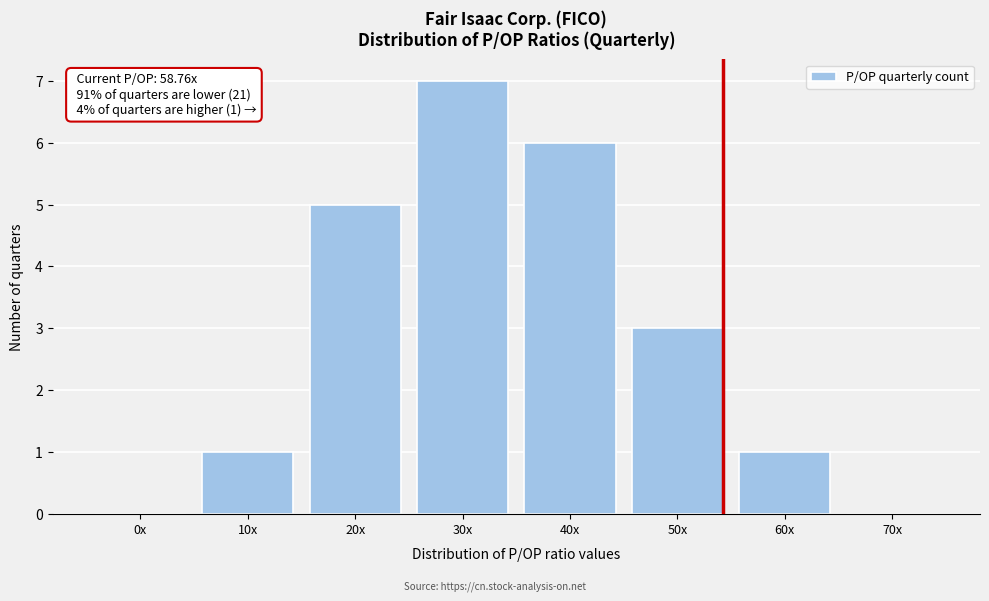

Reading left to right, extract all data points from this chart.

0x=0	10x=1	20x=5	30x=7	40x=6	50x=3	60x=1	70x=0